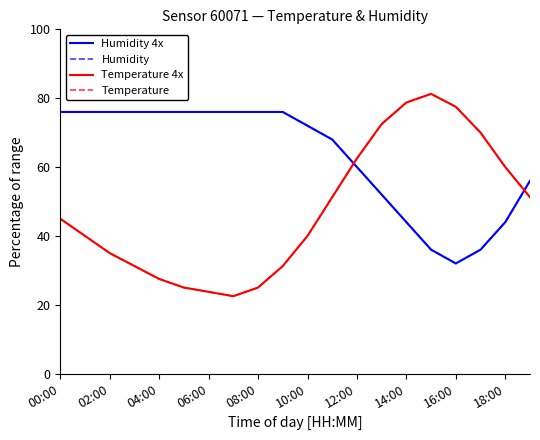

Does the chart display data point markers on the line(s)?

No